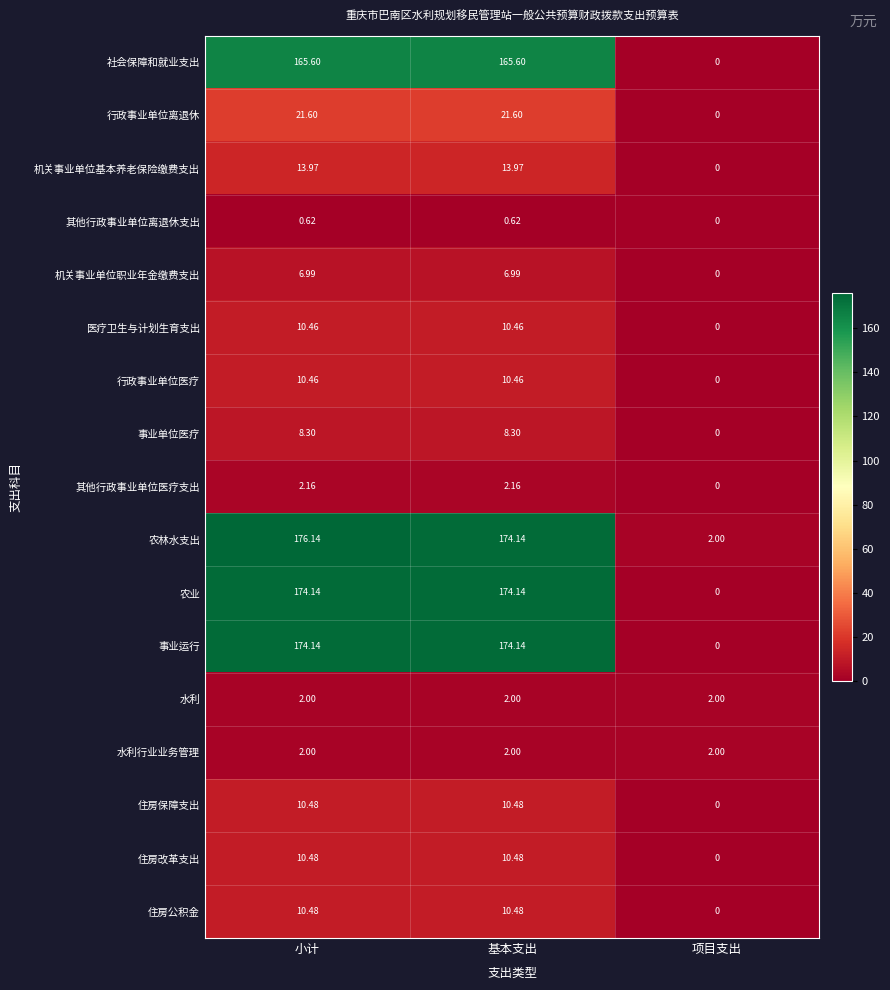

Which series has the largest total across all categories?

农林水支出